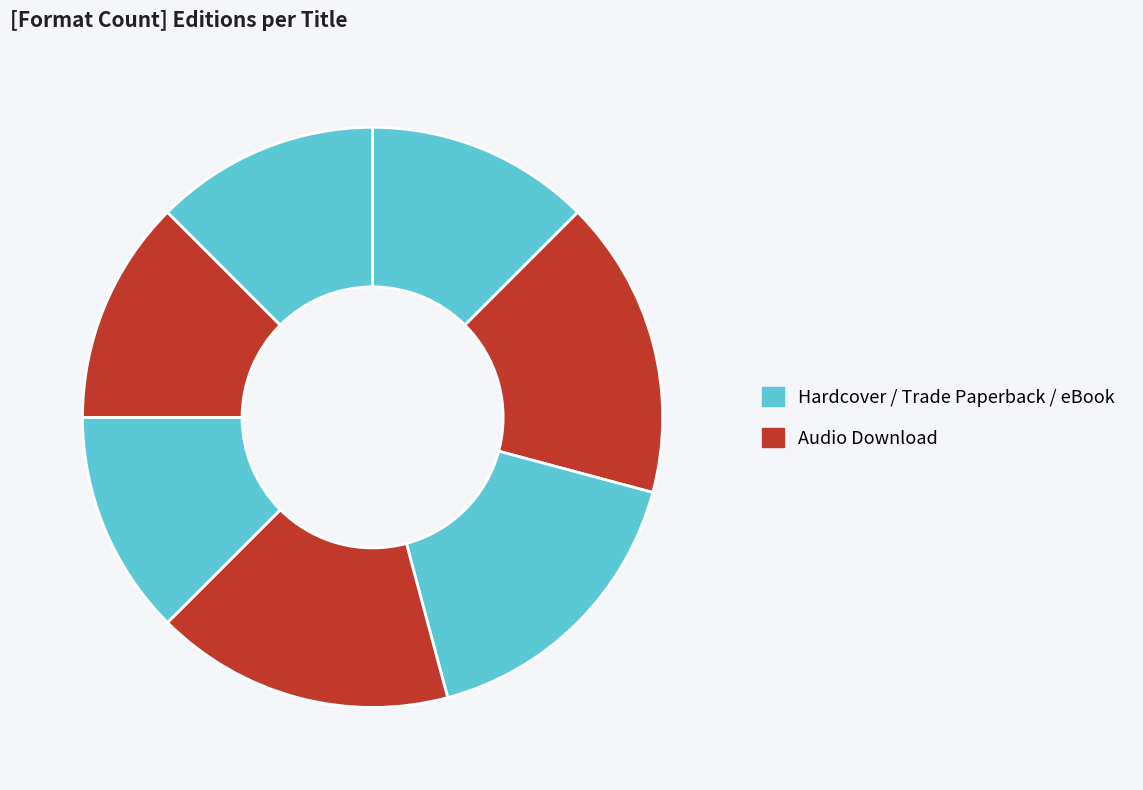

Count the number of slices in the pie.

7